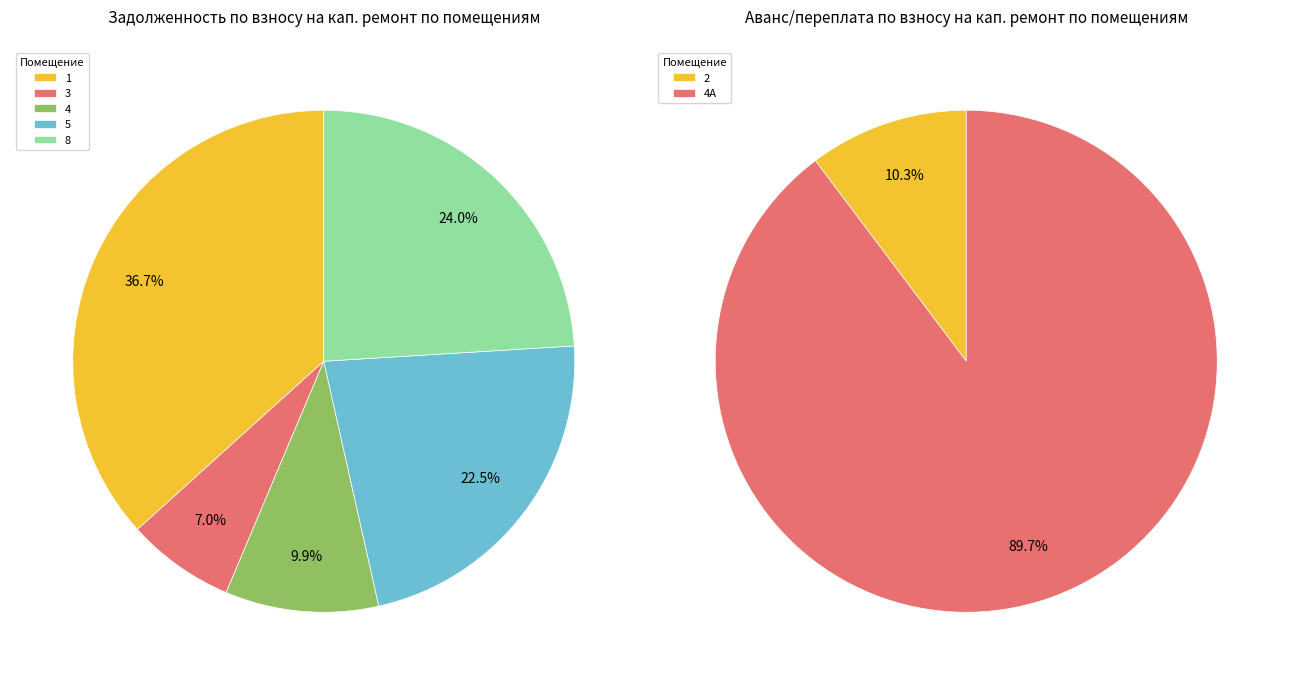

What is the difference between the highest and lowest values at 4?

4224.0